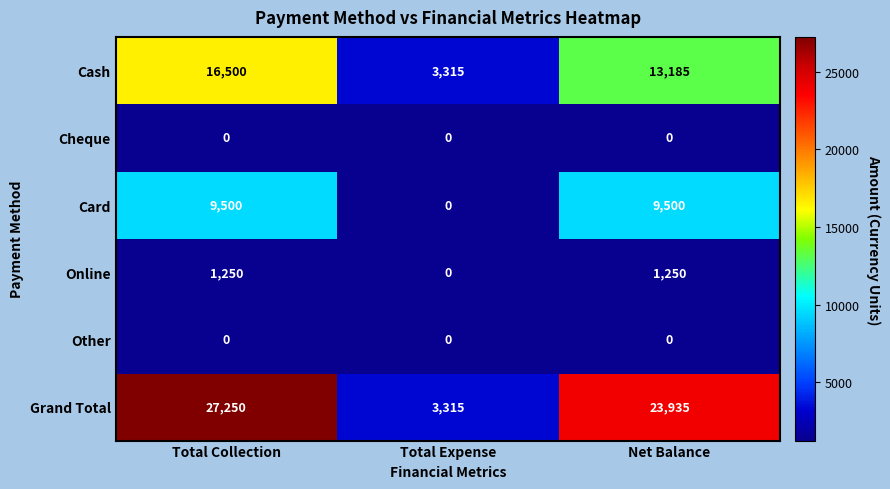

At which category is the sum across all series the highest?

Total Collection